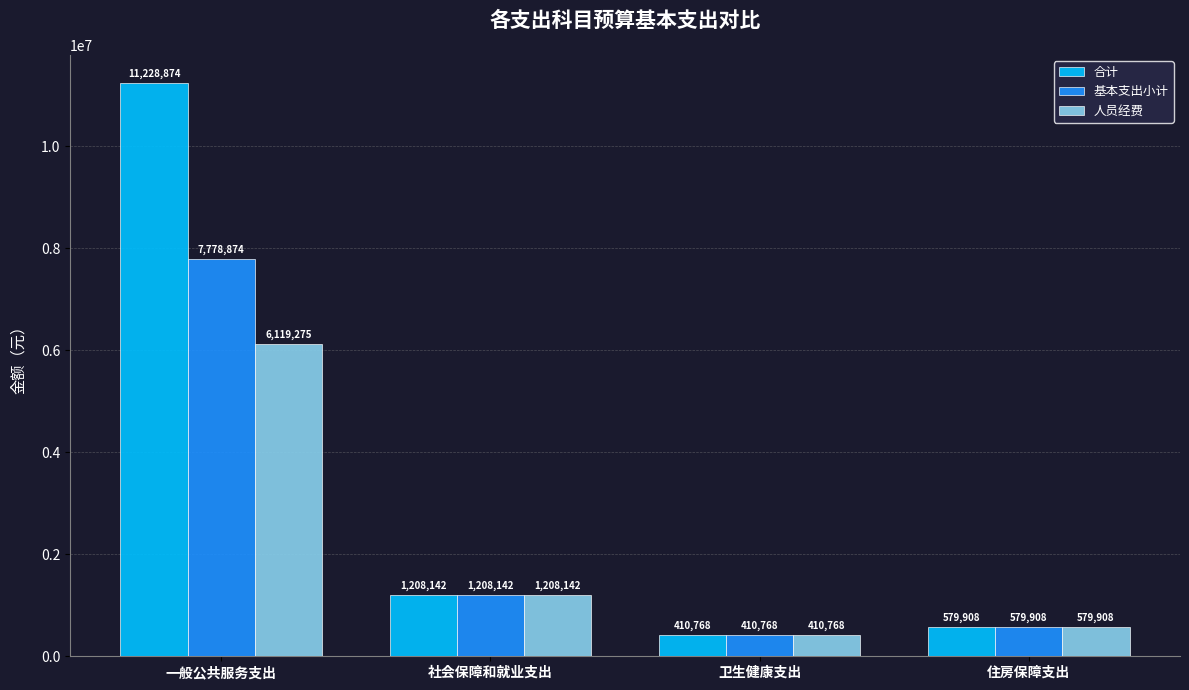

What position from the right is 一般公共服务支出?

4